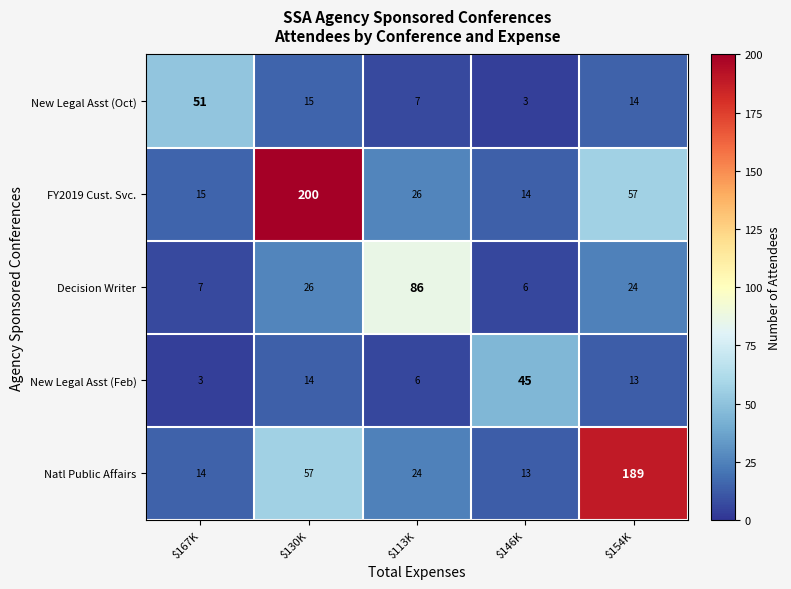

Reading left to right, what are all the values shown in this chart?

New Legal Asst (Oct): 51	15	7	3	14
FY2019 Cust. Svc.: 15	200	26	14	57
Decision Writer: 7	26	86	6	24
New Legal Asst (Feb): 3	14	6	45	13
Natl Public Affairs: 14	57	24	13	189